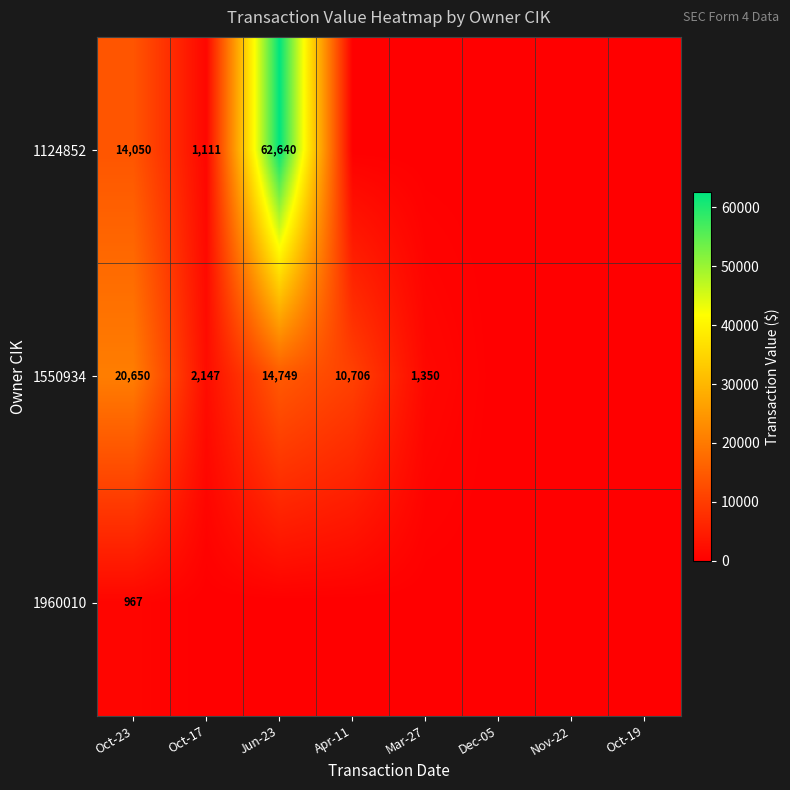

Rank the series at Oct-23 from lowest to highest value.

1960010, 1124852, 1550934